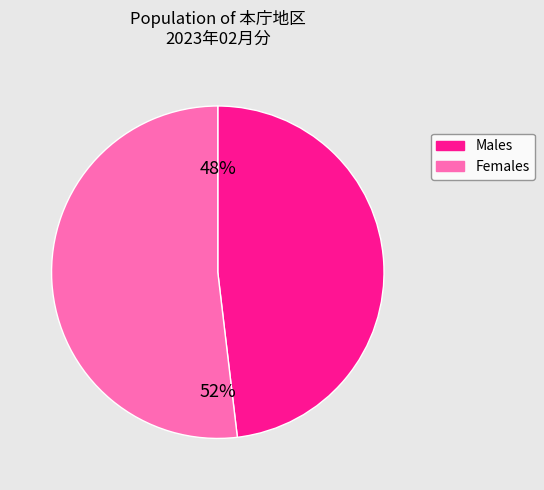

Is there any slice that represents more than half of the pie?

Yes